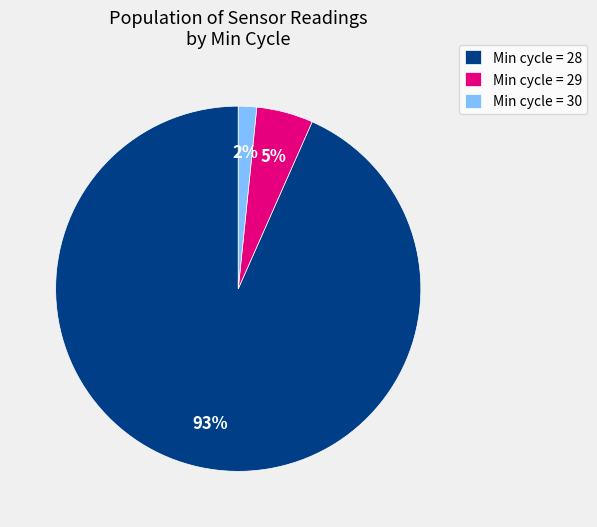

To the nearest percent, what is the combined percentage of Min cycle = 30 and Min cycle = 28?

95%